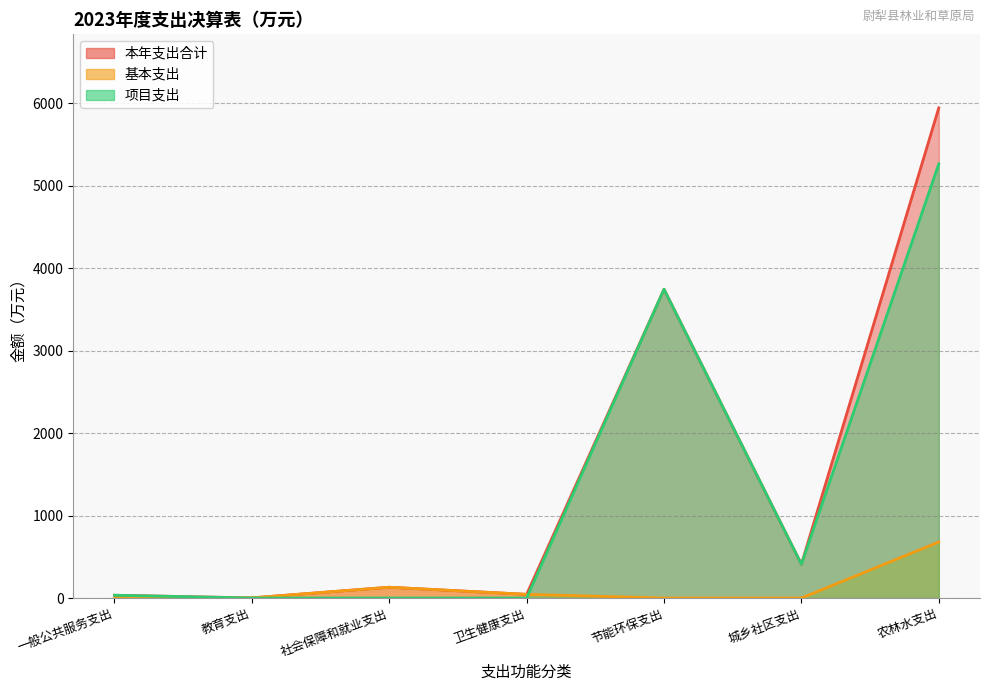

How many lines are shown in the chart?

3